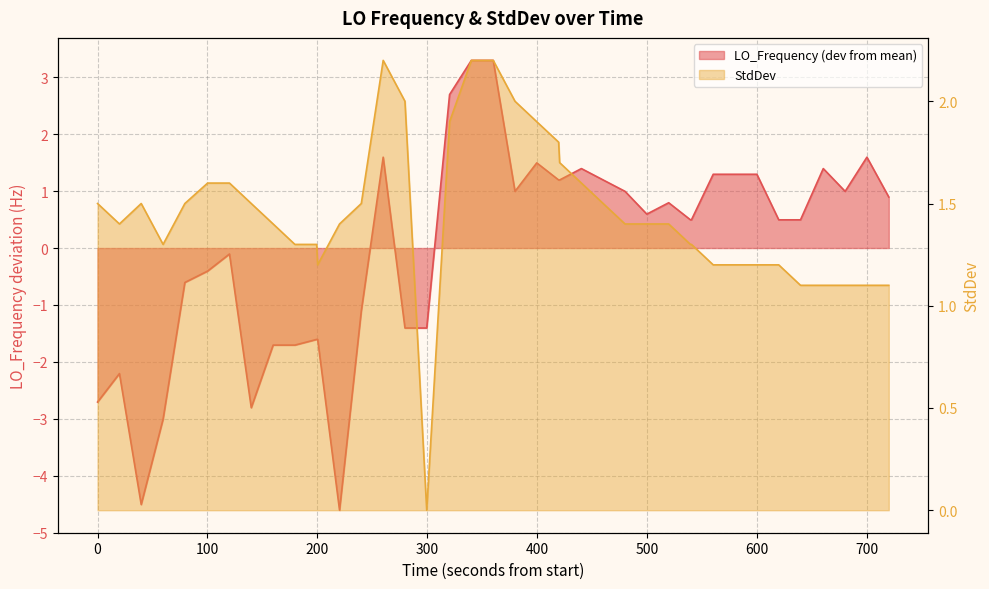

How many lines are shown in the chart?

2